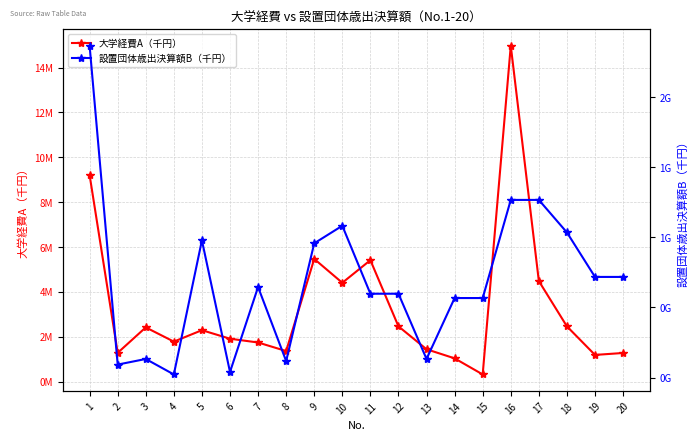

Read the 大学経費A（千円） value at 12.

2465036